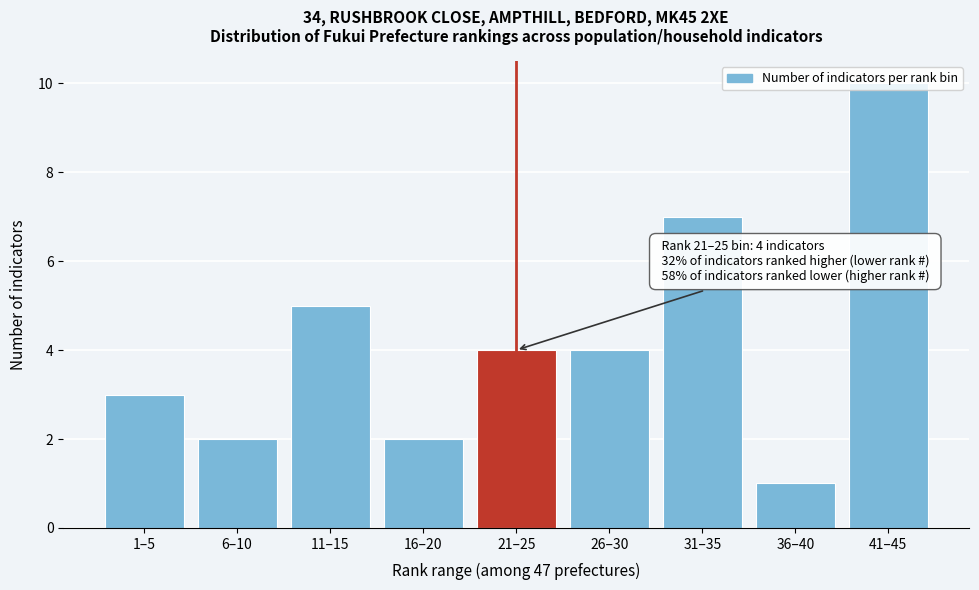

What is the ratio of the value at 6–10 to the value at 26–30?

0.5